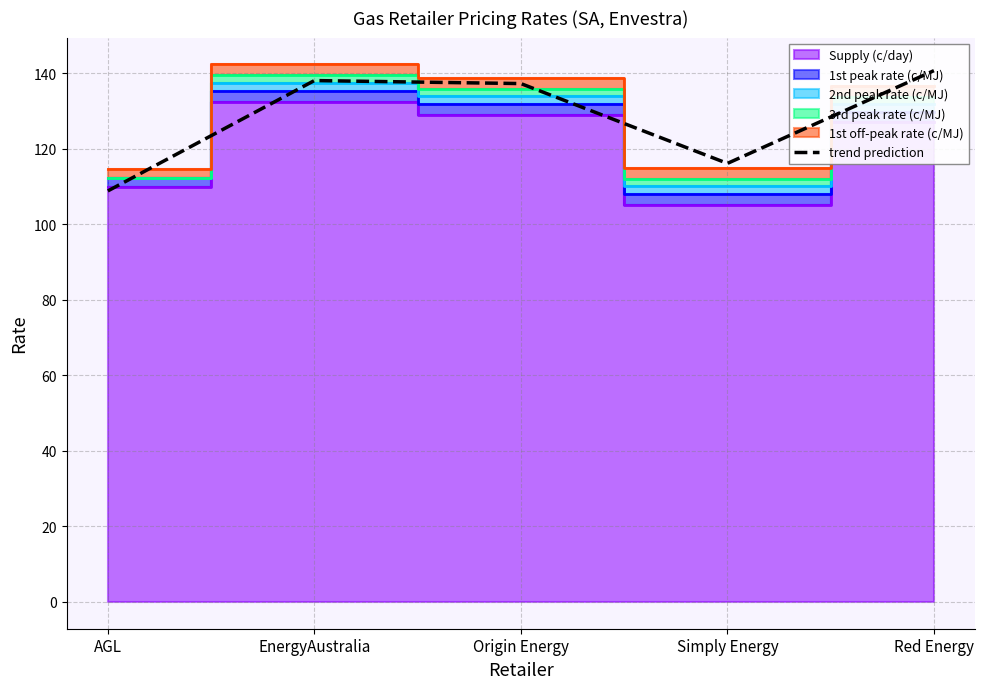

At which category does the data reach its first local peak?

EnergyAustralia